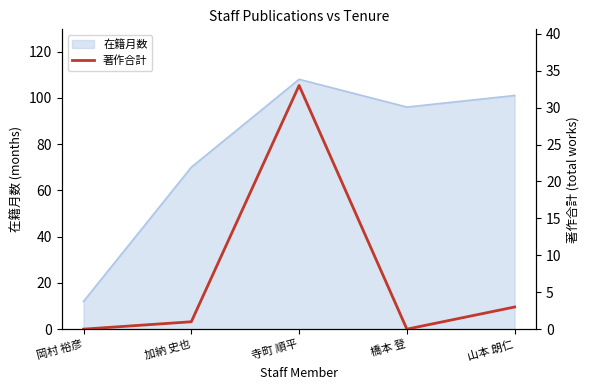

What value does the data have at 山本 朗仁, to the nearest 5?

5